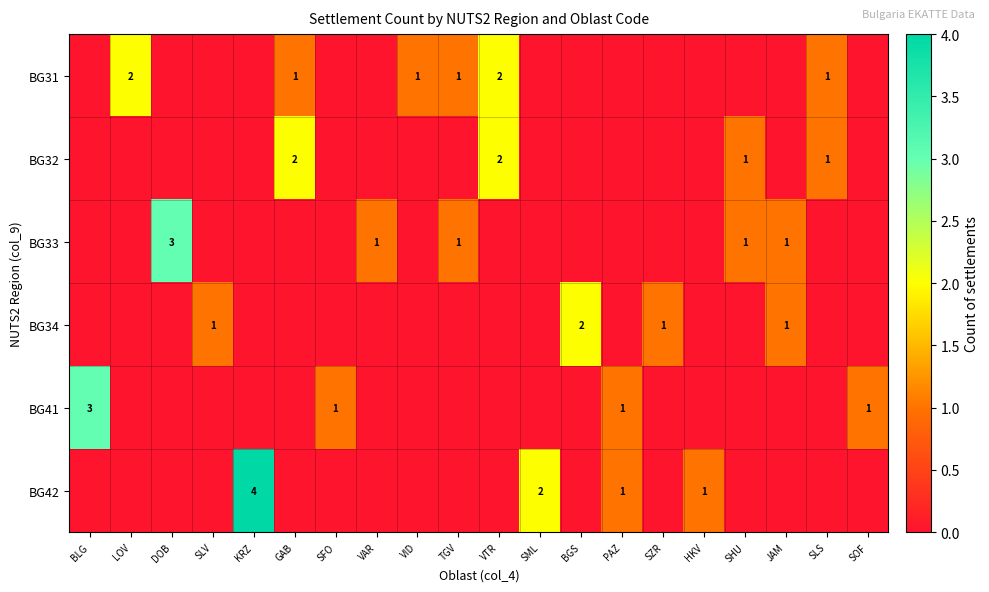

Is it true that BG31 equals 1 at VID?

True